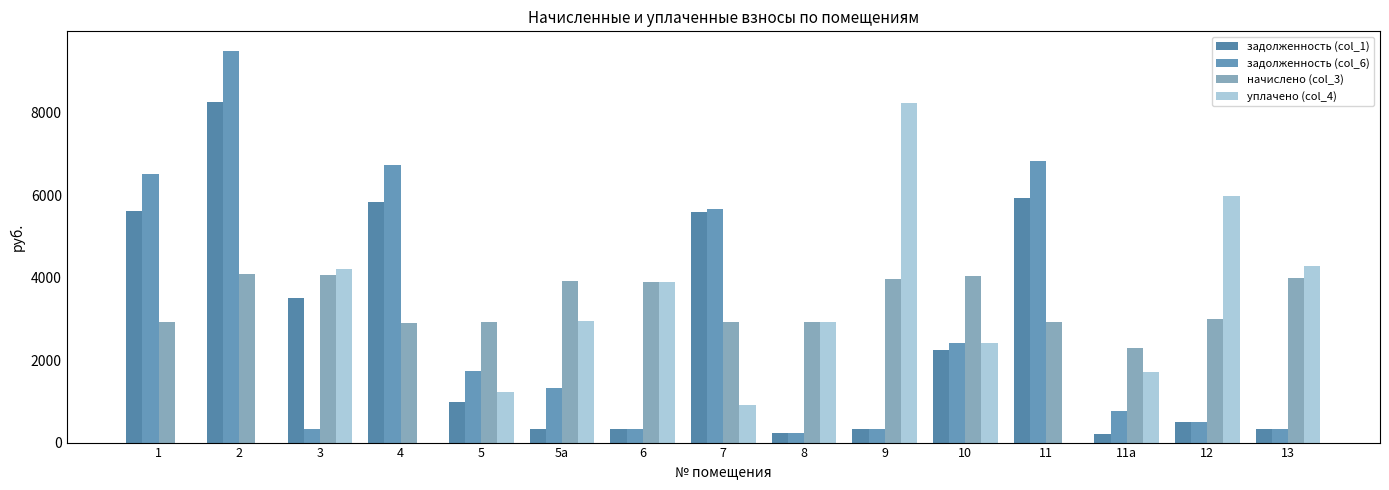

What is the sum of the задолженность (col_1) values at 10 and 12?

2751.4